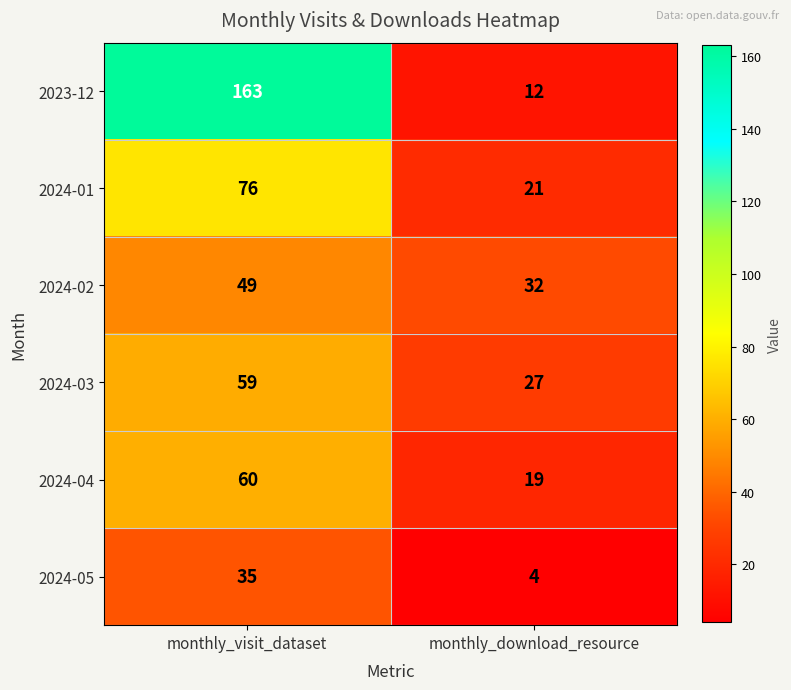

Which series has the widest spread of values?

2023-12